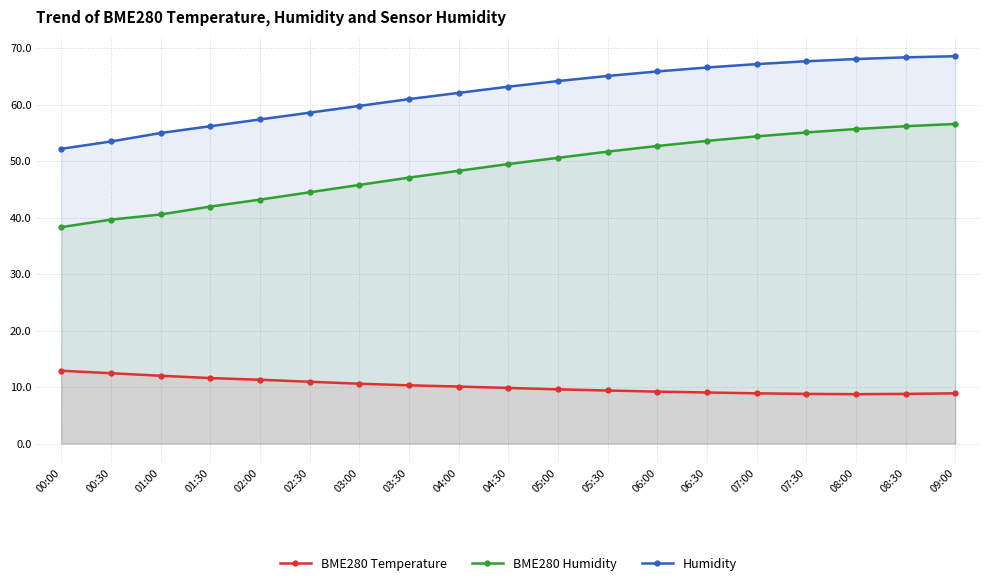

What are all the series names shown in the legend?

BME280 Temperature, BME280 Humidity, Humidity